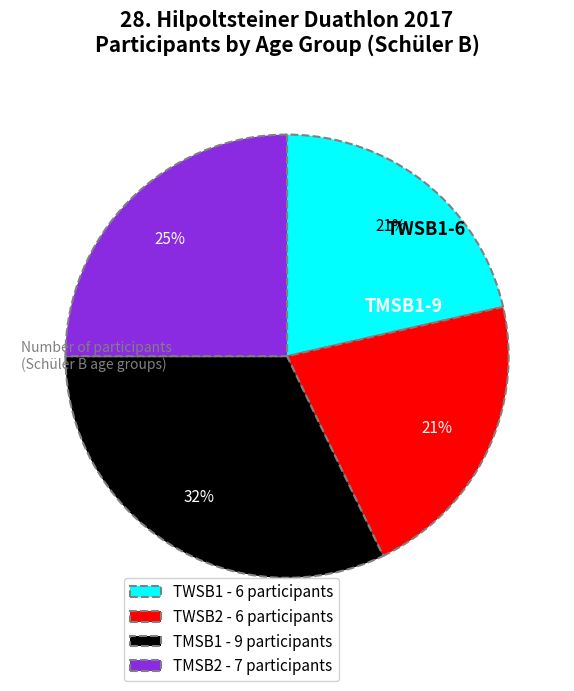

How many segments does this pie chart have?

4